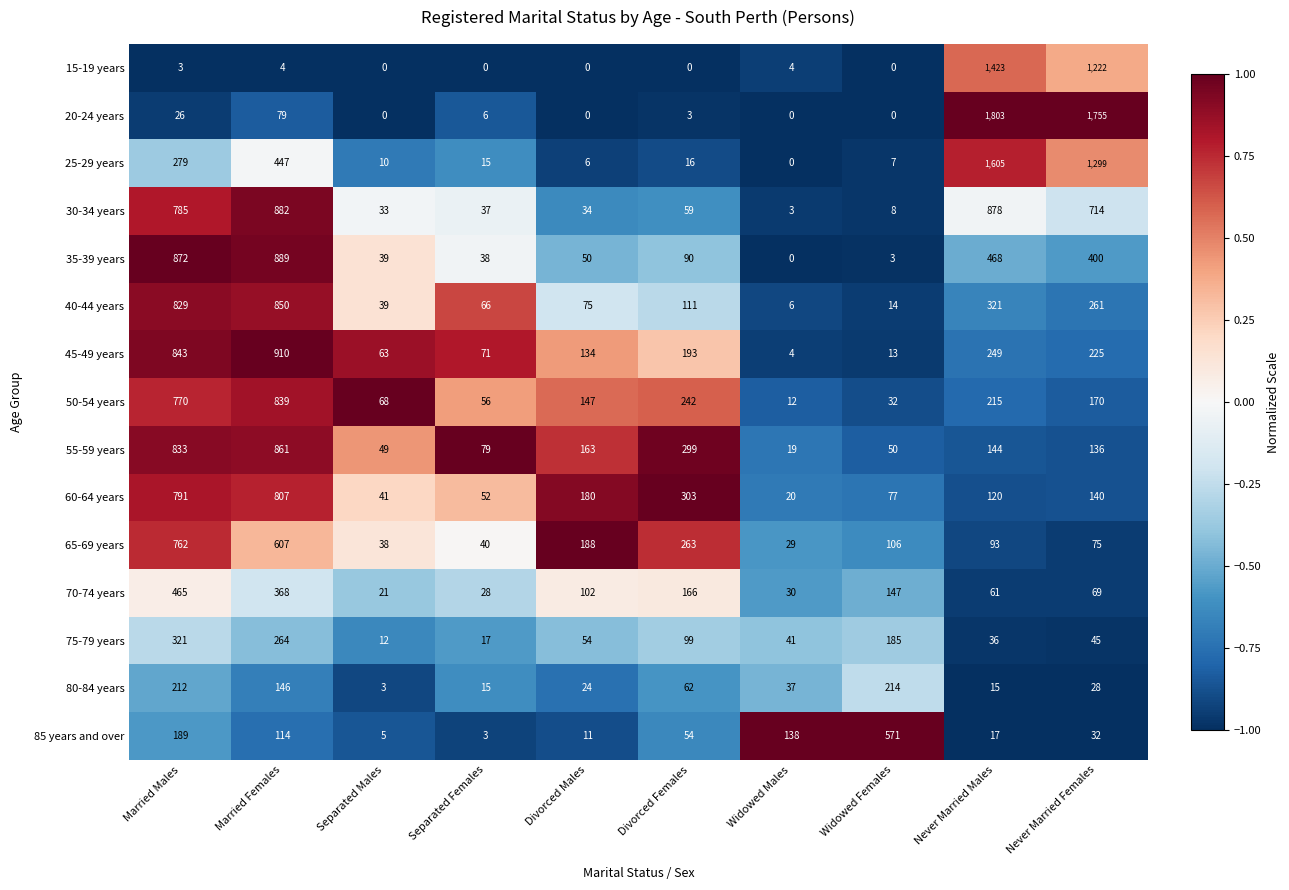

Count the number of categories in the chart.

10